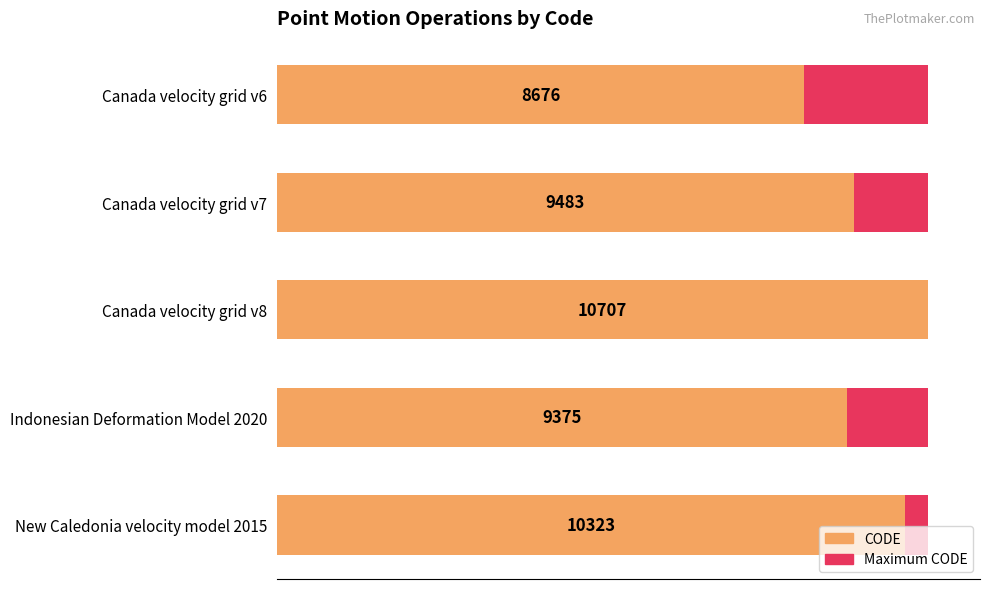

What is the value of the CODE bar at the 3rd from the left?

10707.0